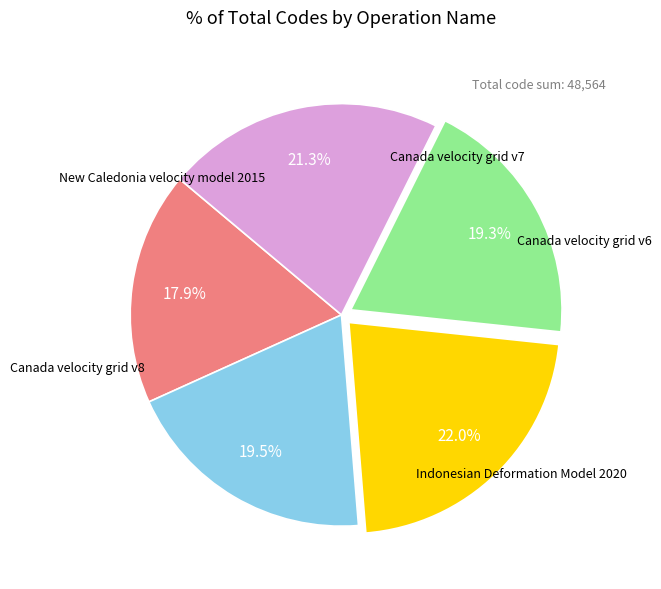

Is there a majority slice in this chart?

No